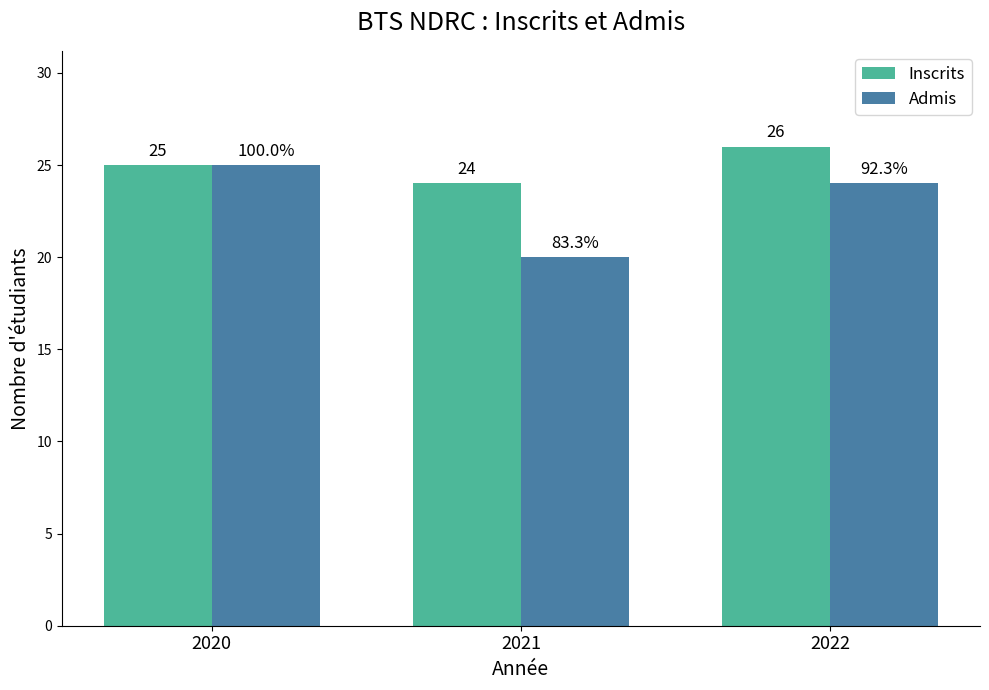

Where is Inscrits nearest to the value 25?

2020